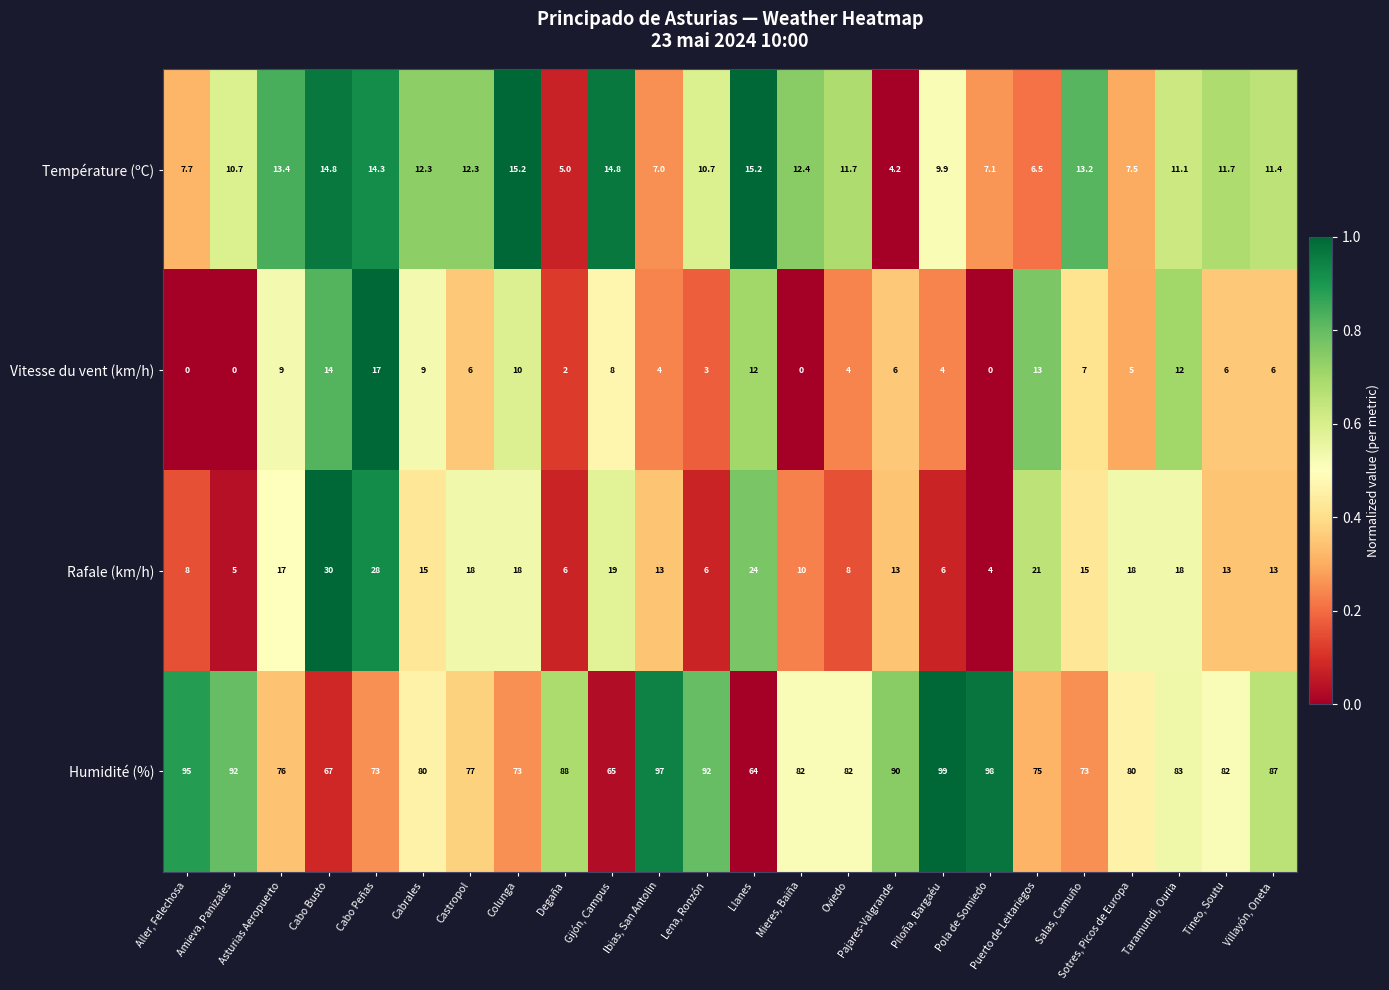

What is the difference between the maximum and minimum values in the Température (ºC) series?

11.0